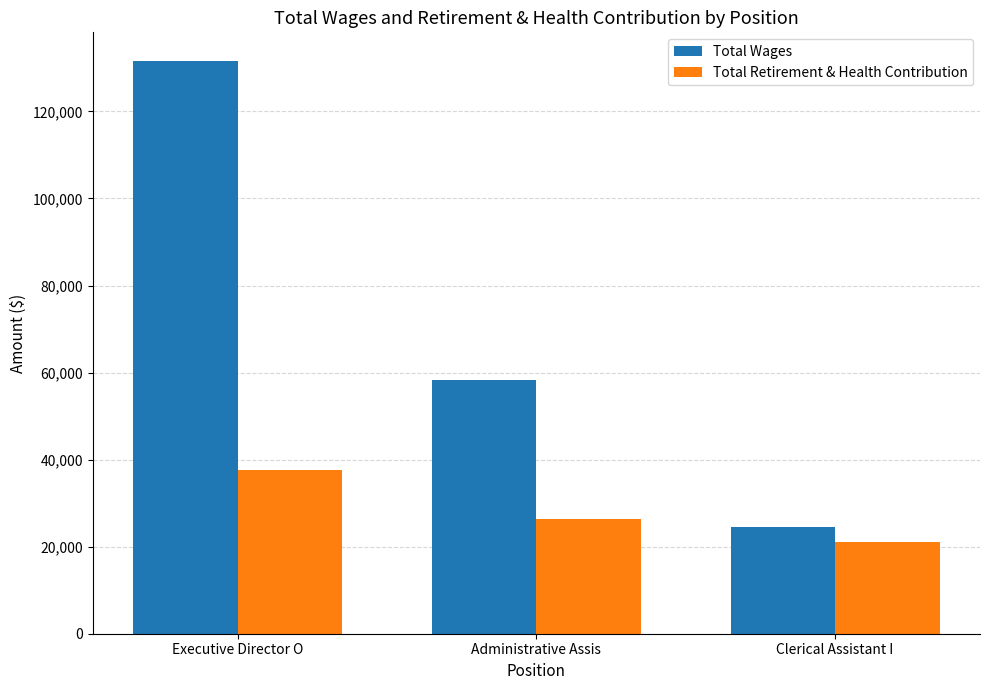

Reading left to right, transcribe all the data shown in this chart.

Total Wages: 131596	58373	24502
Total Retirement & Health Contribution: 37594	26365	21087